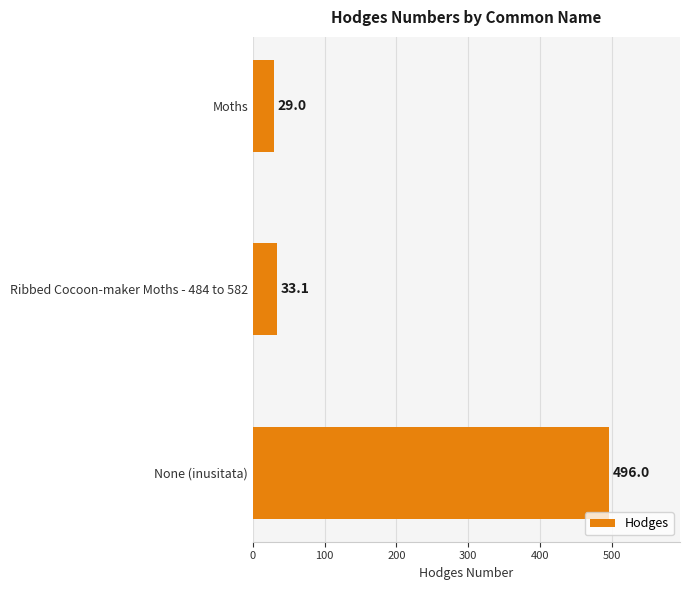

Reading top to bottom, list all the values displayed in this chart.

Moths=29.0	Ribbed Cocoon-maker Moths - 484 to 582=33.1	None (inusitata)=496.0